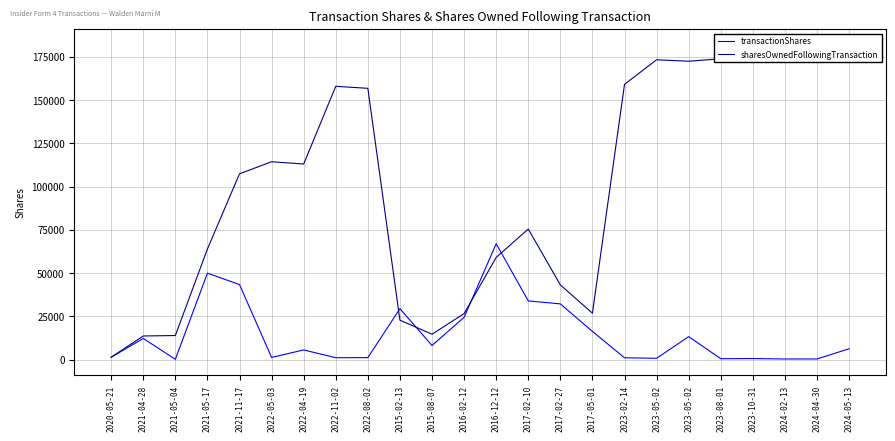

Does the chart have visible grid lines?

Yes